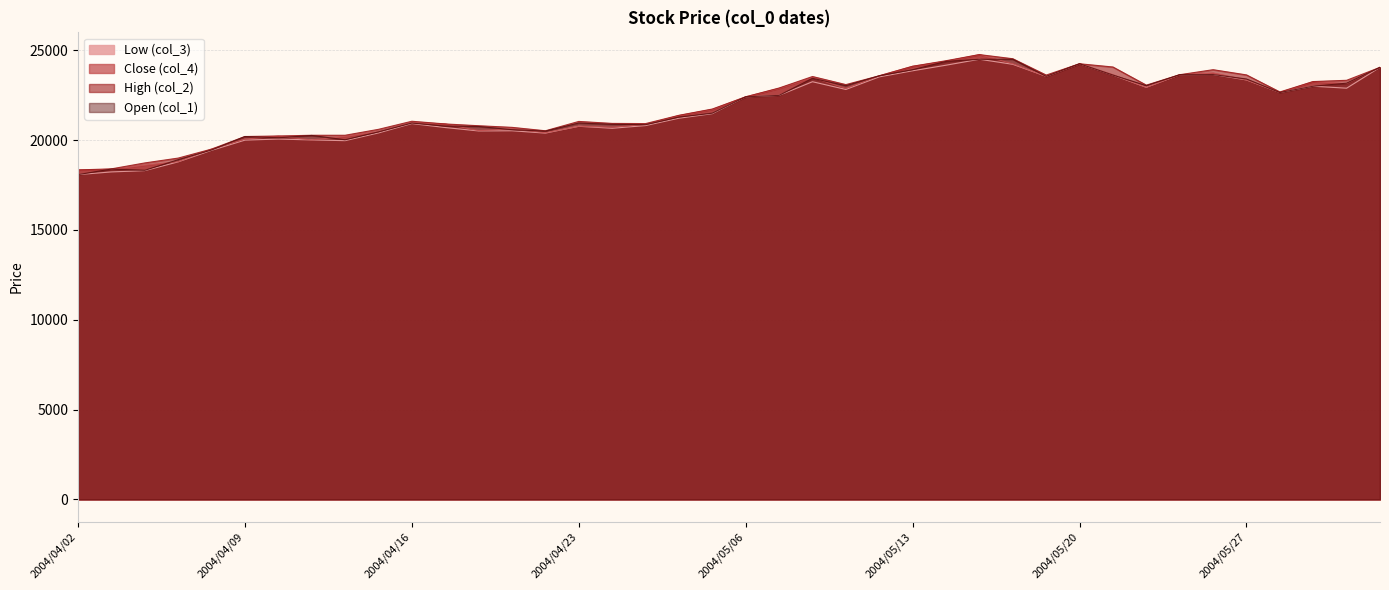

Is it true that Low (col_3) equals 6968 at 2004/04/26?

False